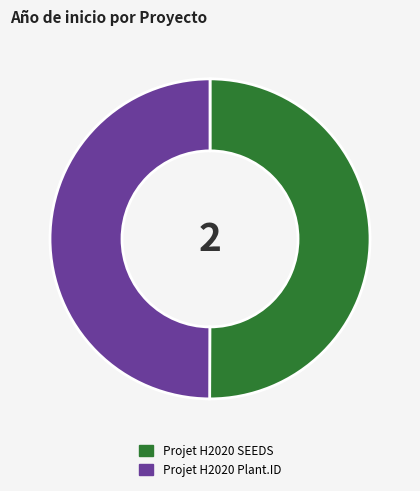

How many slices are in this pie chart?

2